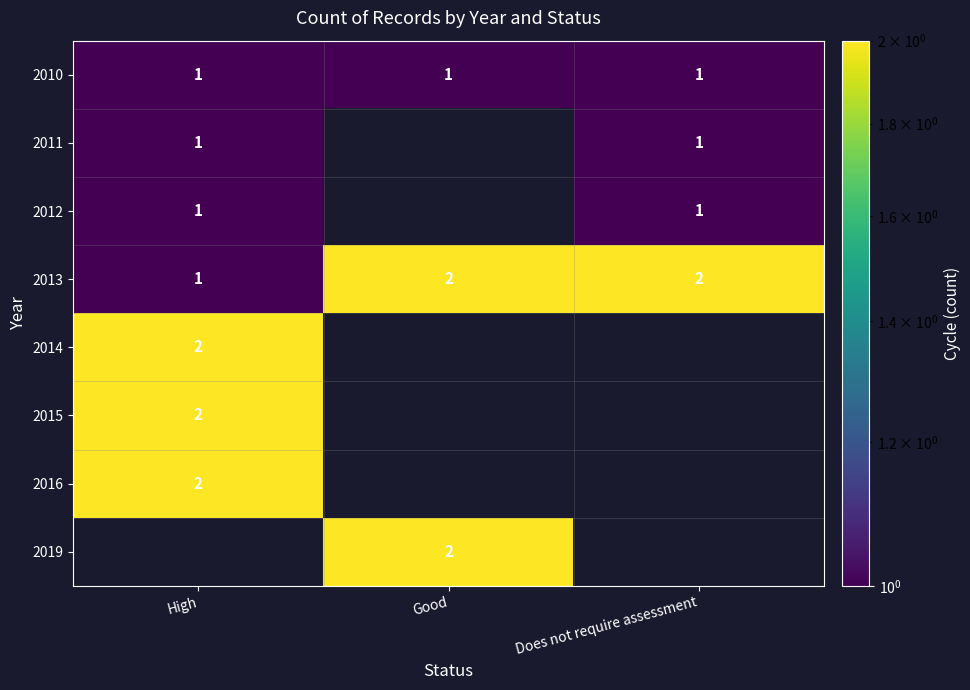

Is it true that 2014 equals 3 at High?

False